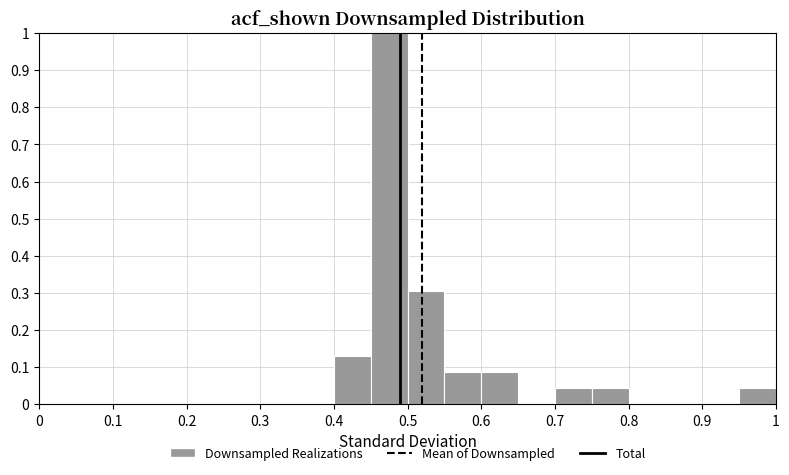

Which range on the x-axis has the tallest bar?

0.45 to 0.50